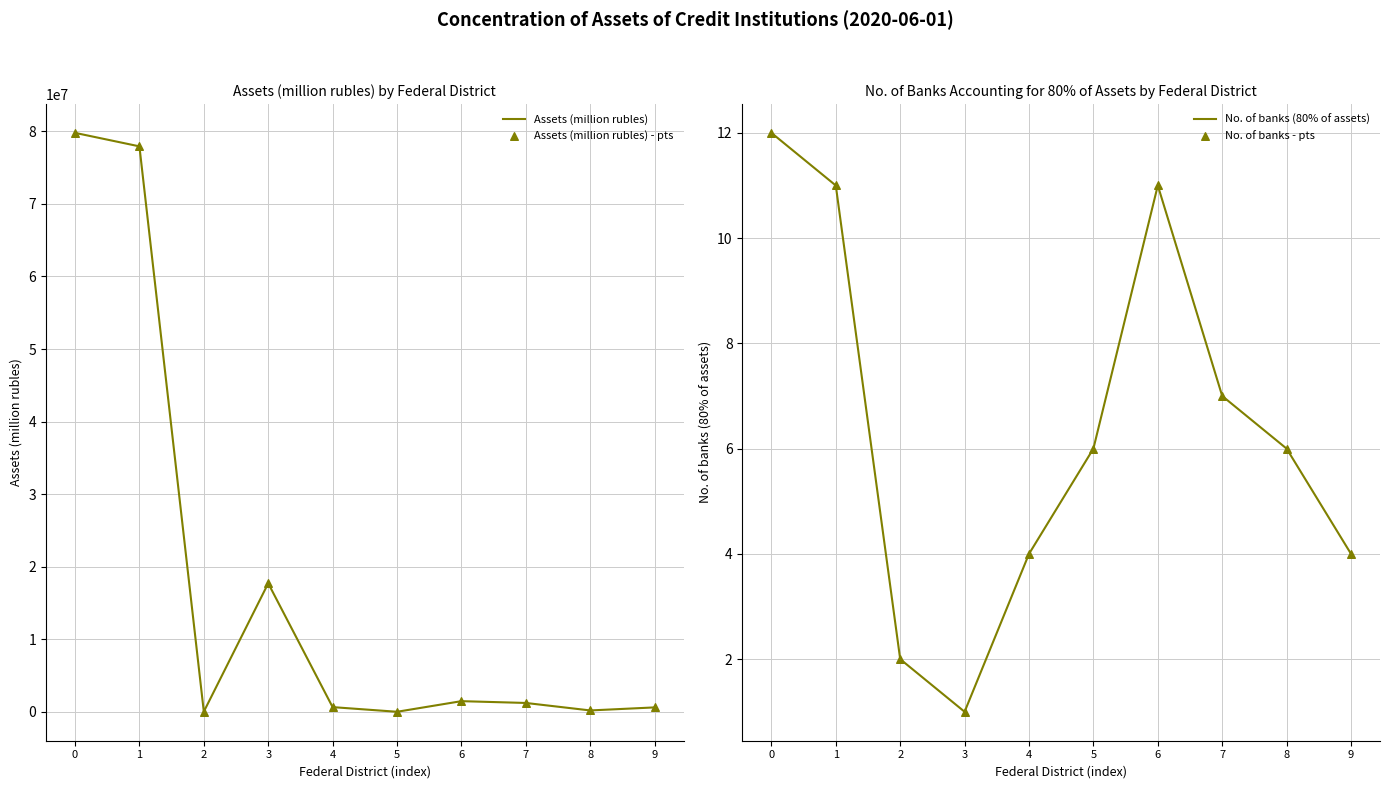

What are all the series names shown in the legend?

Assets (million rubles), Assets (million rubles) - pts, No. of banks (80% of assets), No. of banks - pts